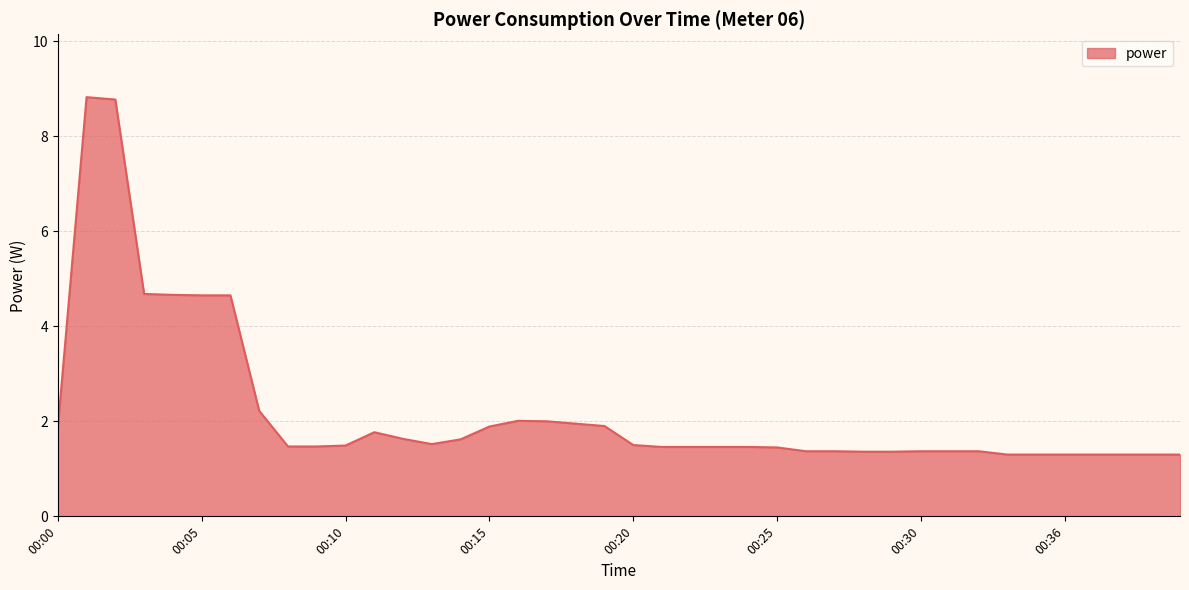

What is the maximum value shown in the chart?

8.8